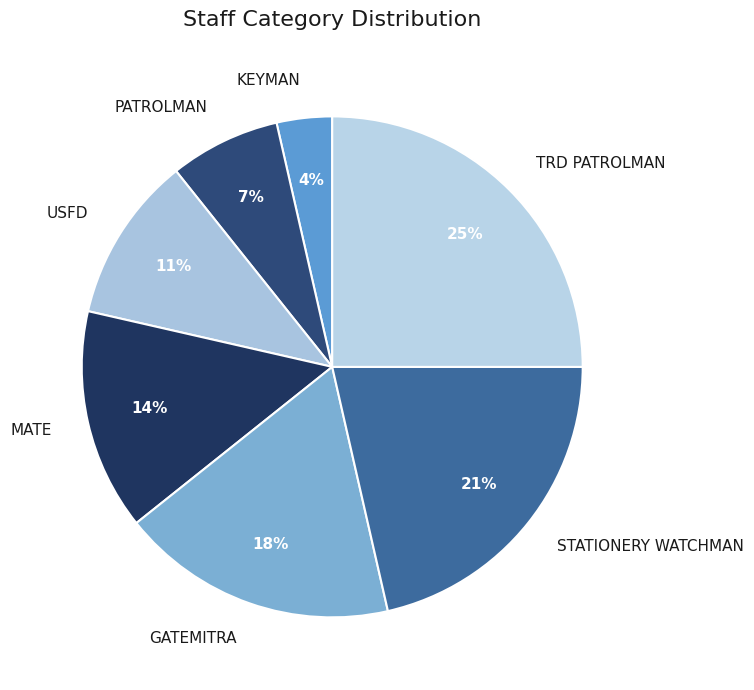

Is there a majority slice in this chart?

No